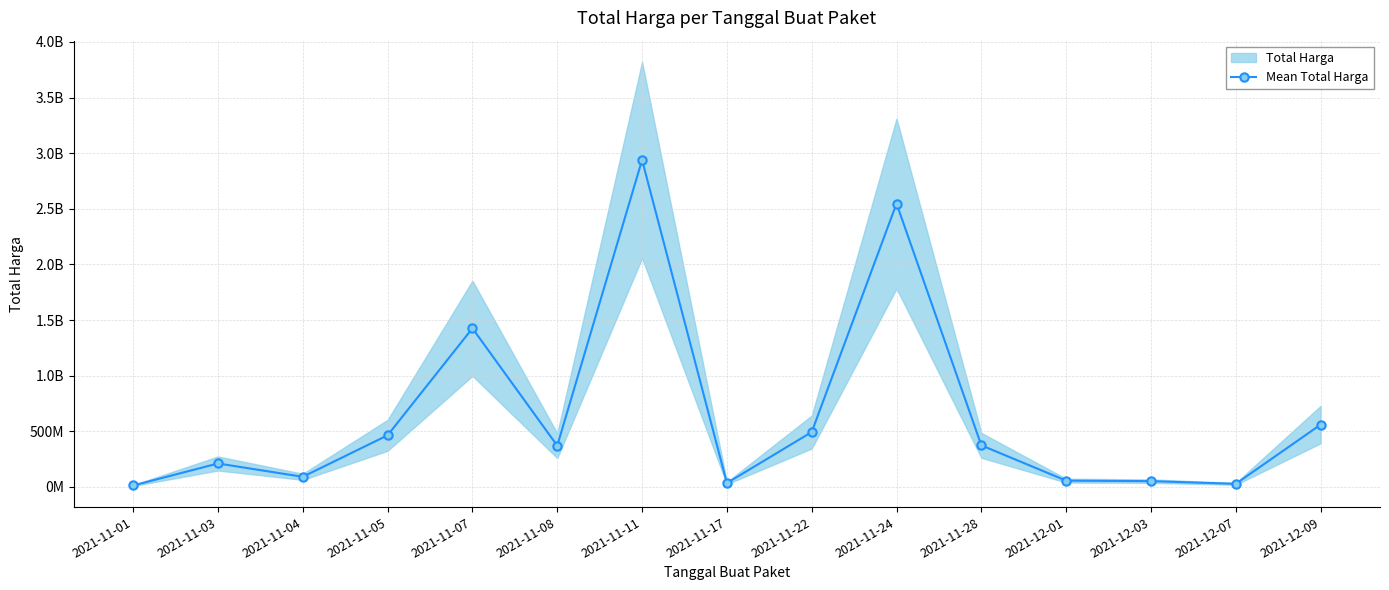

What is the value of the 12th point from the left?

56152800